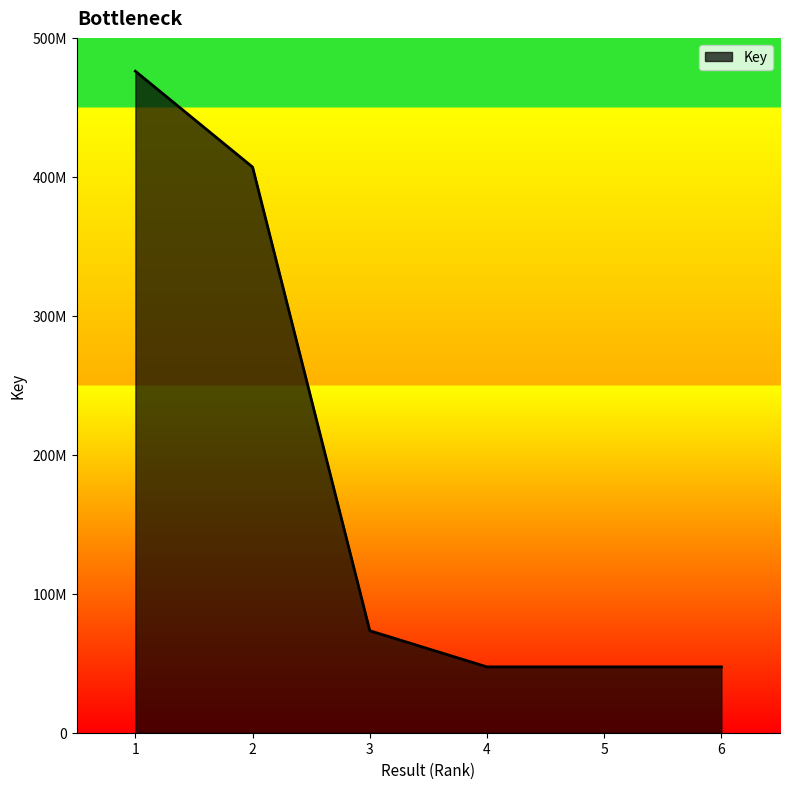

True or false: the data shows 407023714 at 2.

True